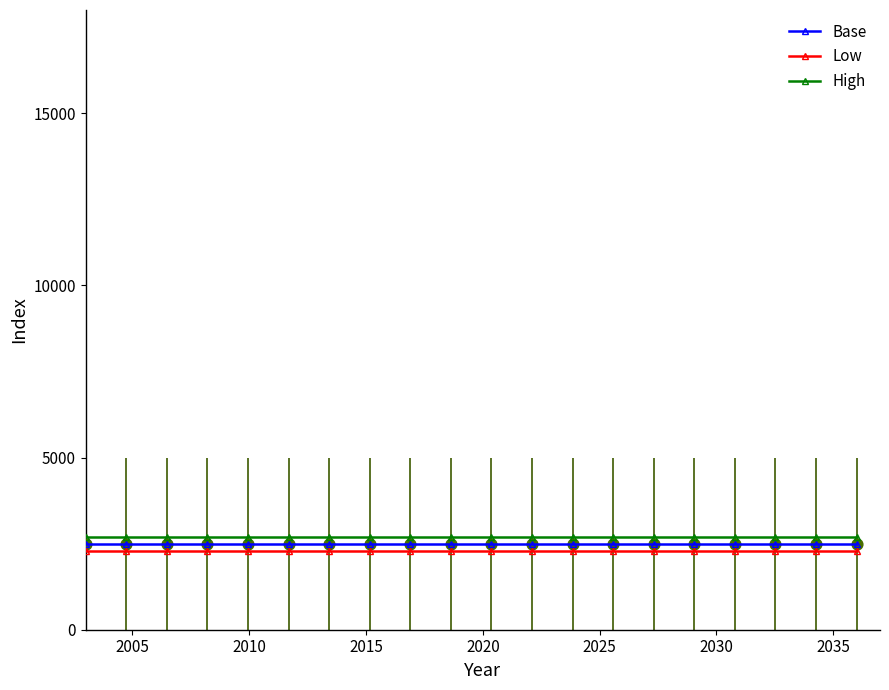

What is the highest value of the High series?

2700